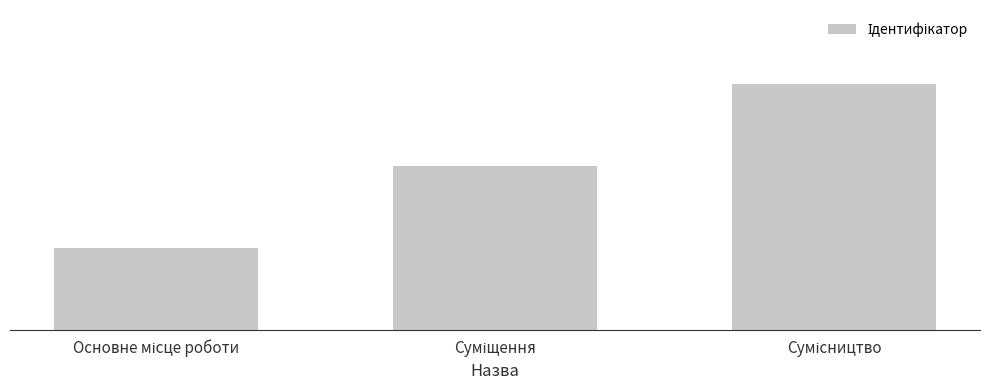

Are the bars horizontal?

No